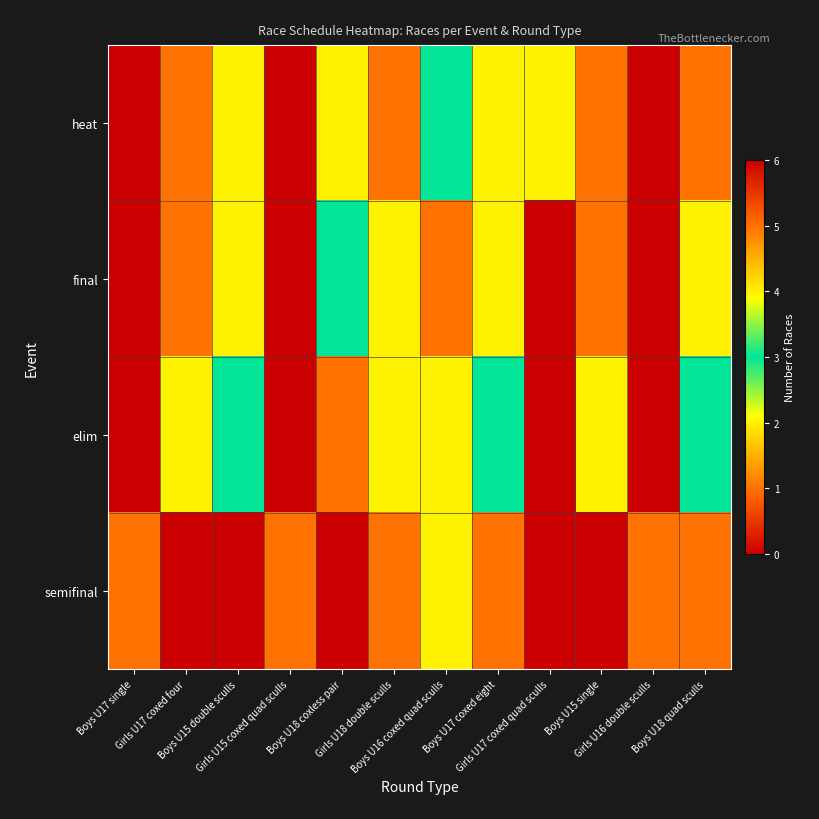

At how many categories does at least one series exceed 5?

4